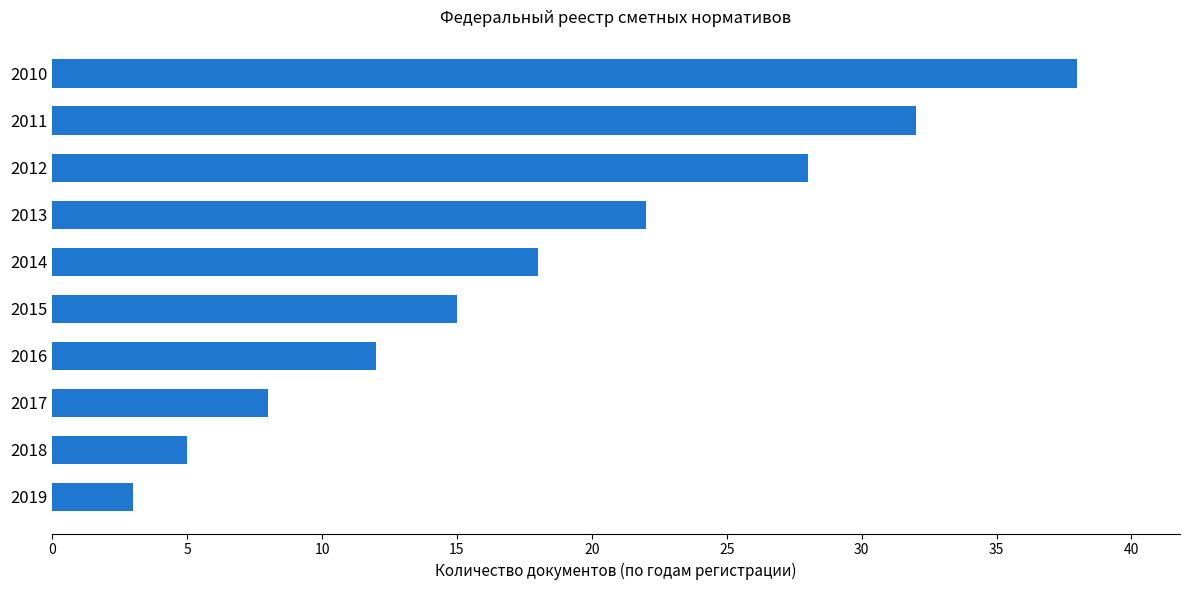

What value does the data have at 2014?

18